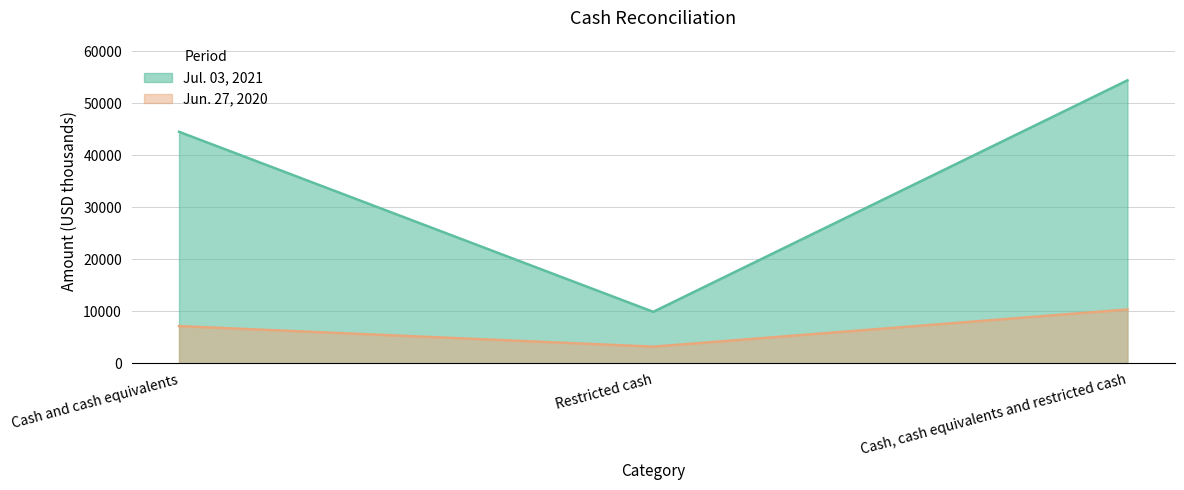

Which series has the widest spread of values?

Jul. 03, 2021